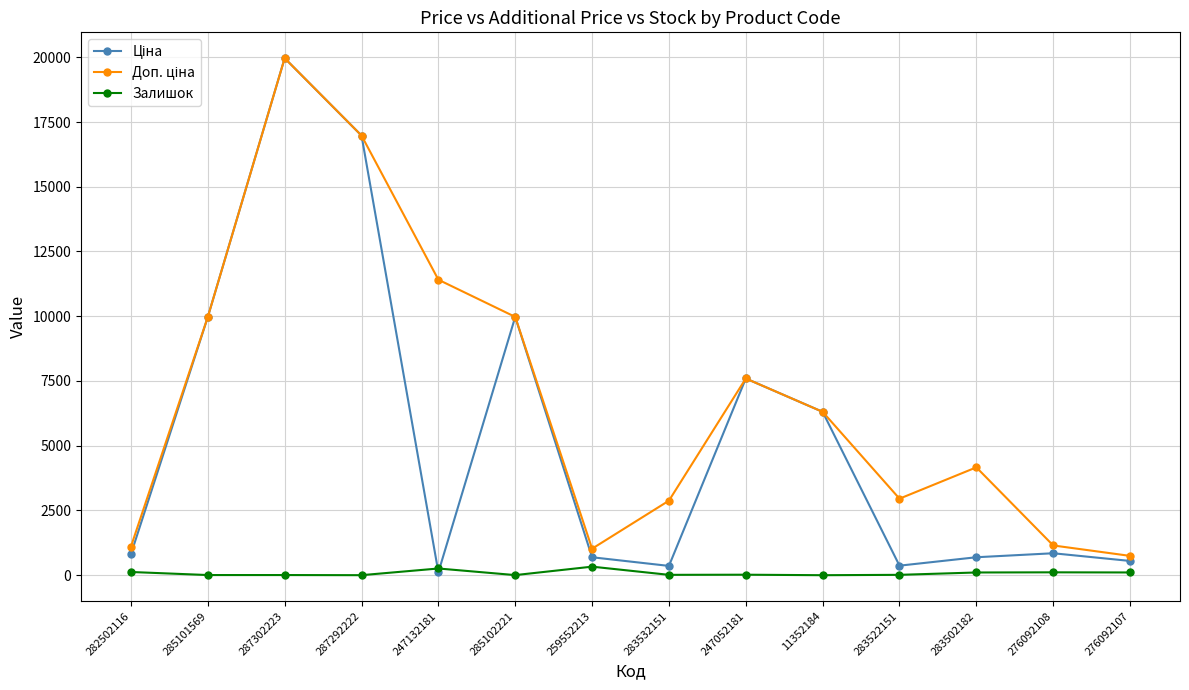

What is the greatest value displayed?

19964.2